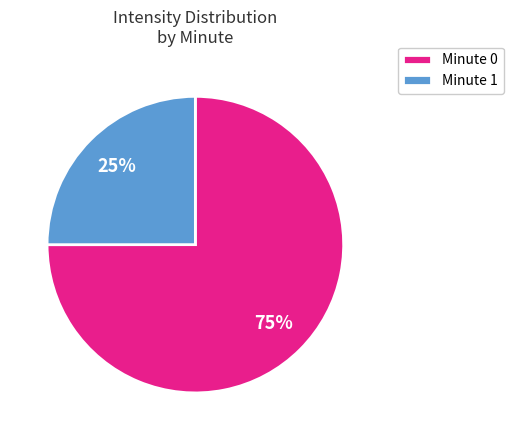

To the nearest percent, what is the average slice percentage?

50%